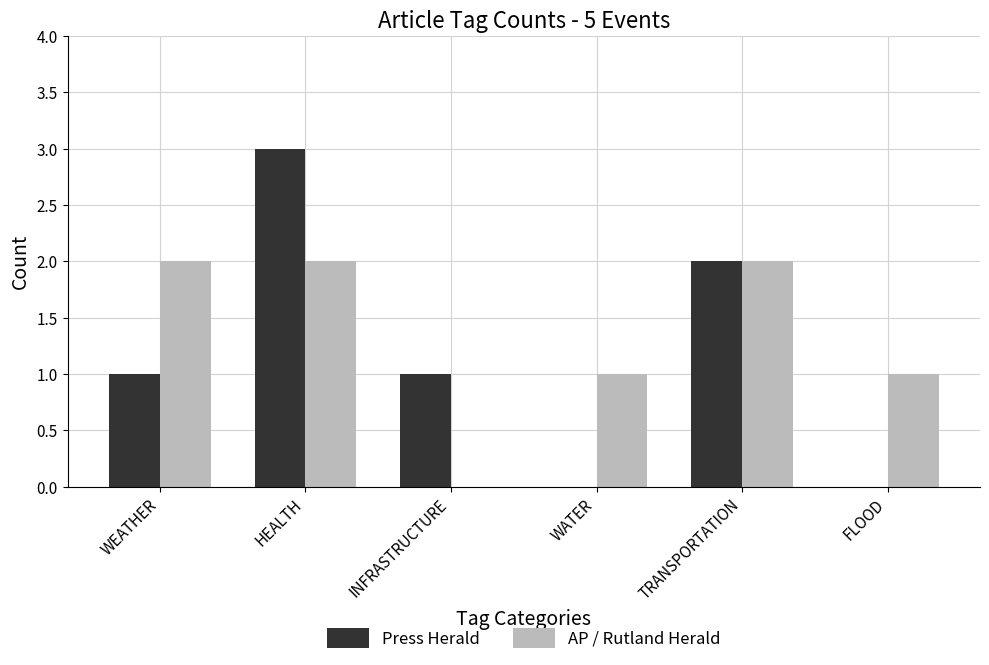

Which series has the largest total across all categories?

AP / Rutland Herald